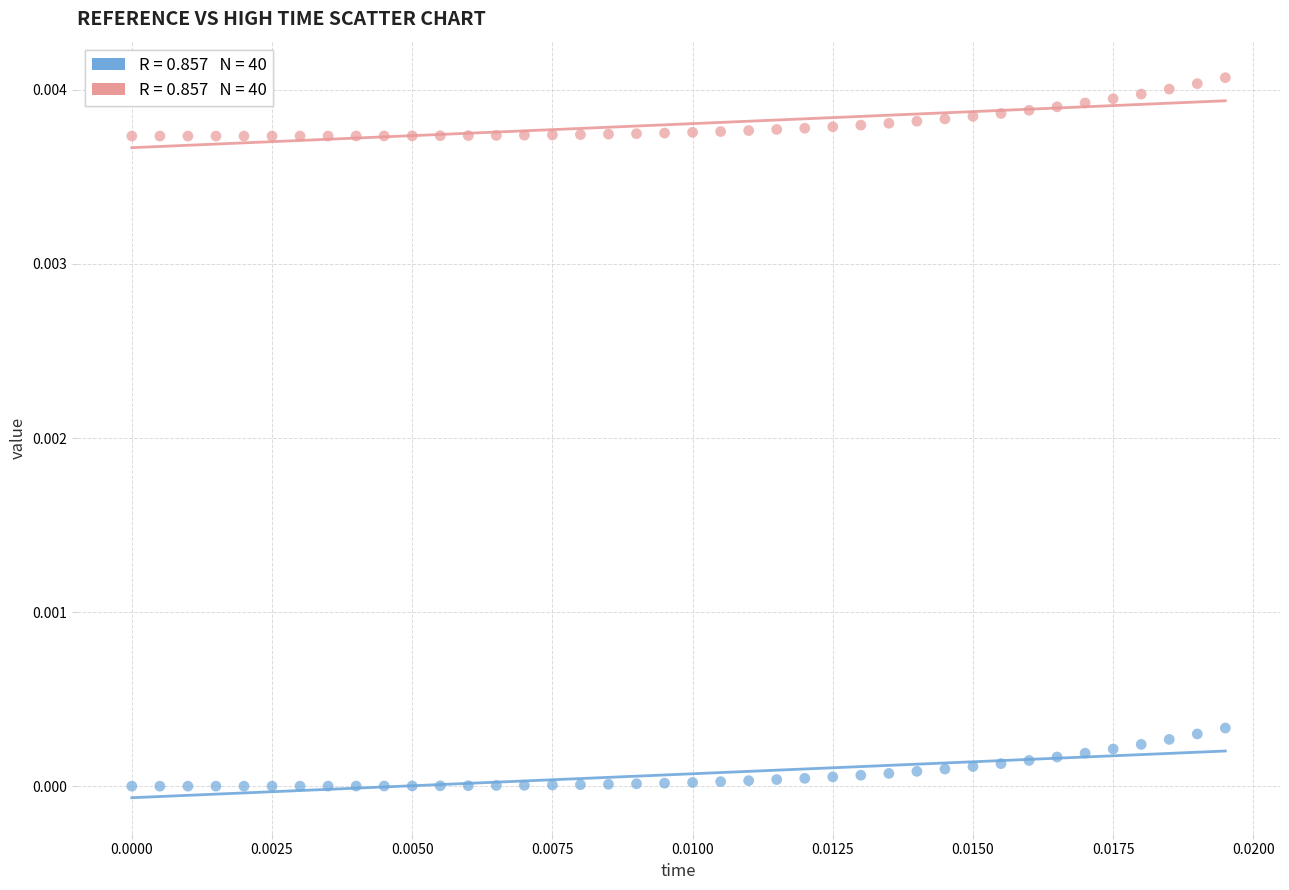

How many data points are displayed?

80